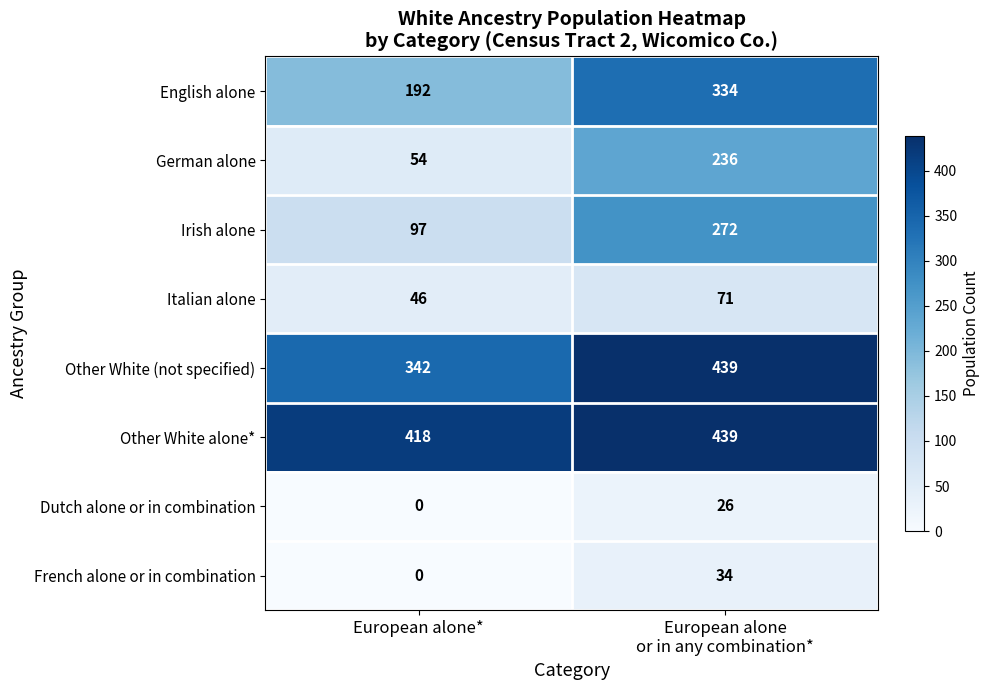

True or false: German alone has a value of 91 at European alone*.

False